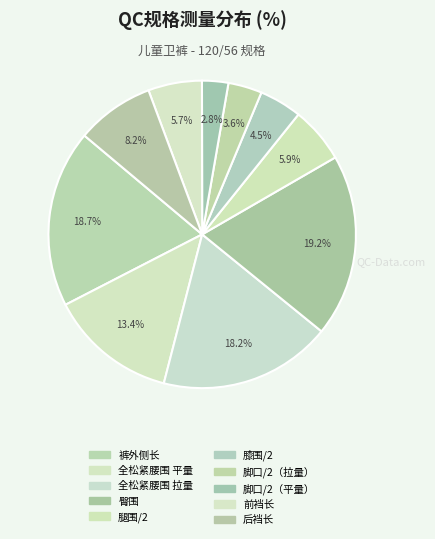

Count the number of slices in the pie.

10